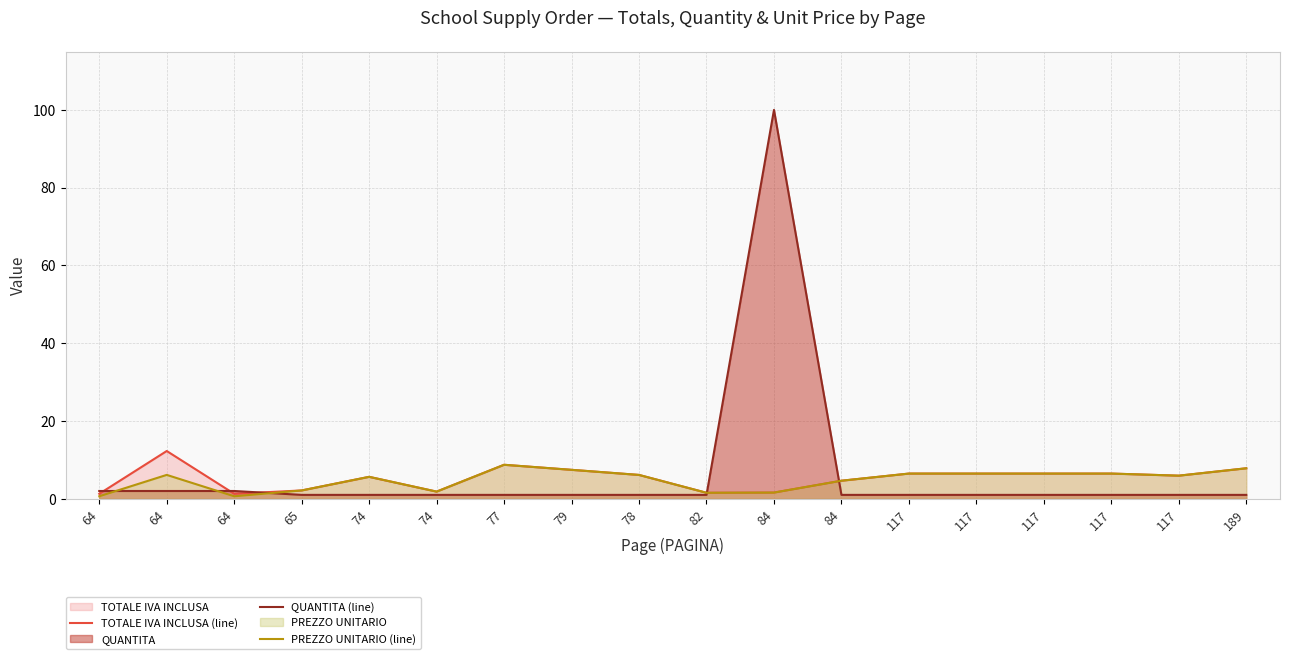

Reading left to right, what are all the values shown in this chart?

TOTALE IVA INCLUSA (line): 64=1.3	64=12.3	64=1.3	65=2.1	74=5.6	74=1.8	77=8.7	79=7.4	78=6.1	82=1.5	84=1.6	84=4.6	117=6.5	117=6.5	117=6.5	117=6.5	117=5.9	189=7.8
QUANTITA (line): 64=2.0	64=2.0	64=2.0	65=1.0	74=1.0	74=1.0	77=1.0	79=1.0	78=1.0	82=1.0	84=100.0	84=1.0	117=1.0	117=1.0	117=1.0	117=1.0	117=1.0	189=1.0
PREZZO UNITARIO (line): 64=0.6	64=6.1	64=0.6	65=2.1	74=5.6	74=1.8	77=8.7	79=7.4	78=6.1	82=1.5	84=1.6	84=4.6	117=6.5	117=6.5	117=6.5	117=6.5	117=5.9	189=7.8